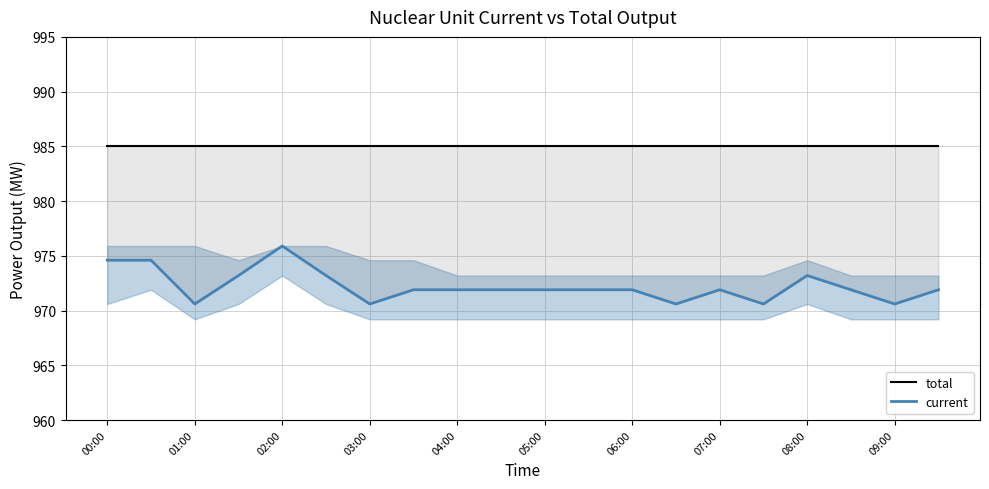

True or false: total has more than 0 interior local peaks.

False